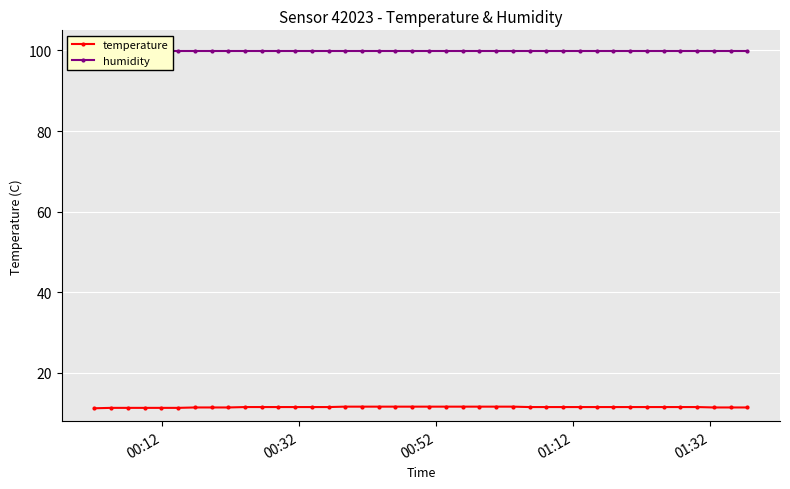

List the series in order of their peak value, lowest first.

temperature, humidity